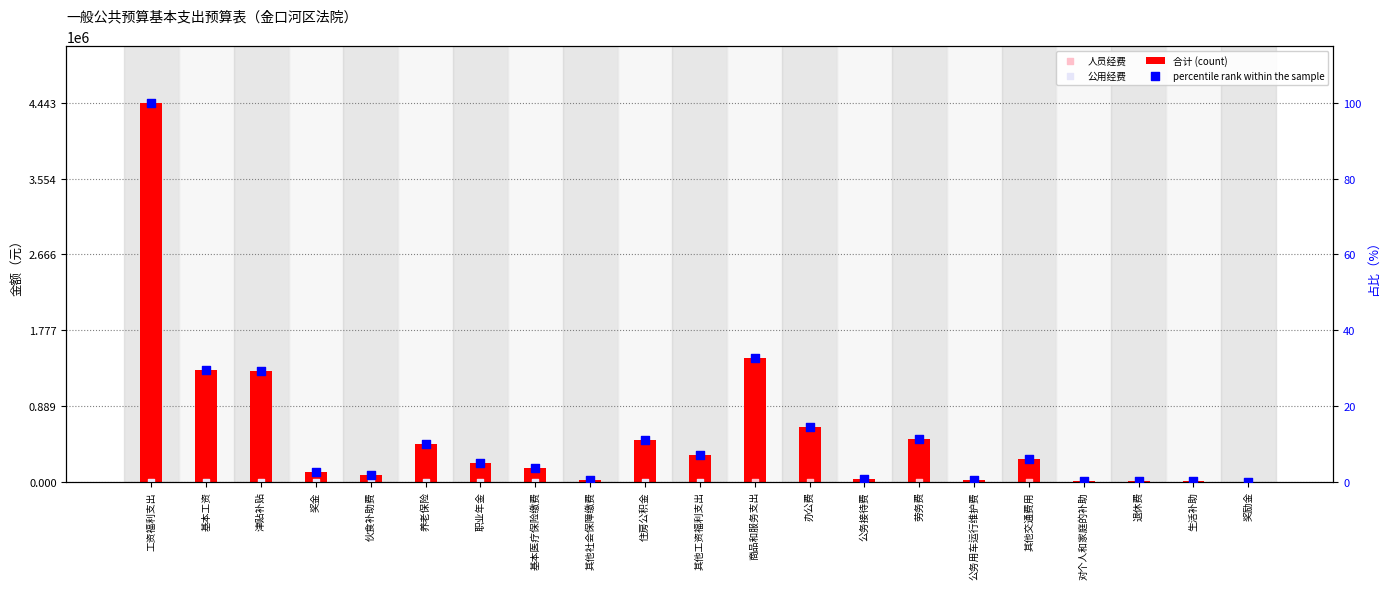

Which series reaches the maximum Y coordinate?

合计 (count)